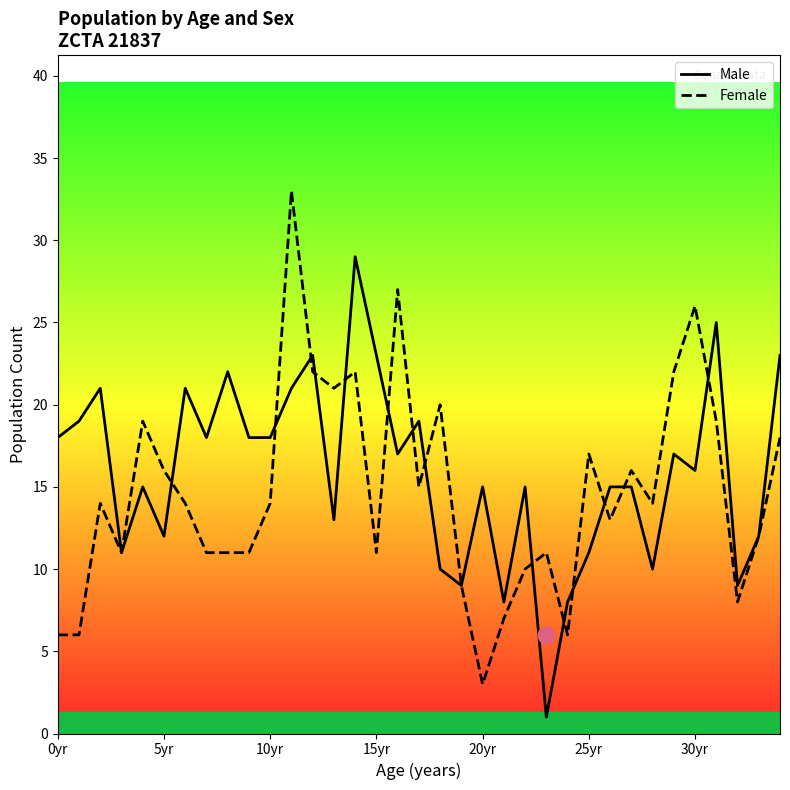

At 14, list the series in order from smallest to largest.

Female, Male